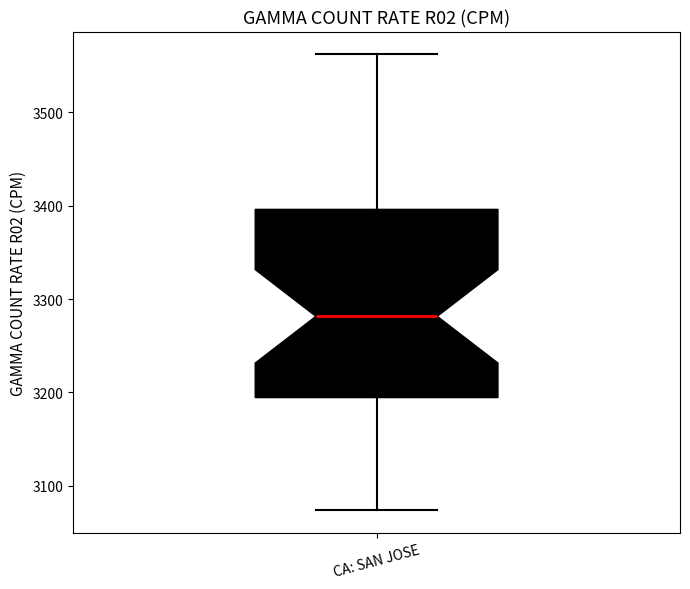

Read this box plot against the y-axis: the position of the median line, the range covered by the box, and the ends of both whiskers. The values are not printed on the chart, so give them approximately, as read against the axis.

median 3280, box 3190 to 3400, whiskers 3070 to 3560